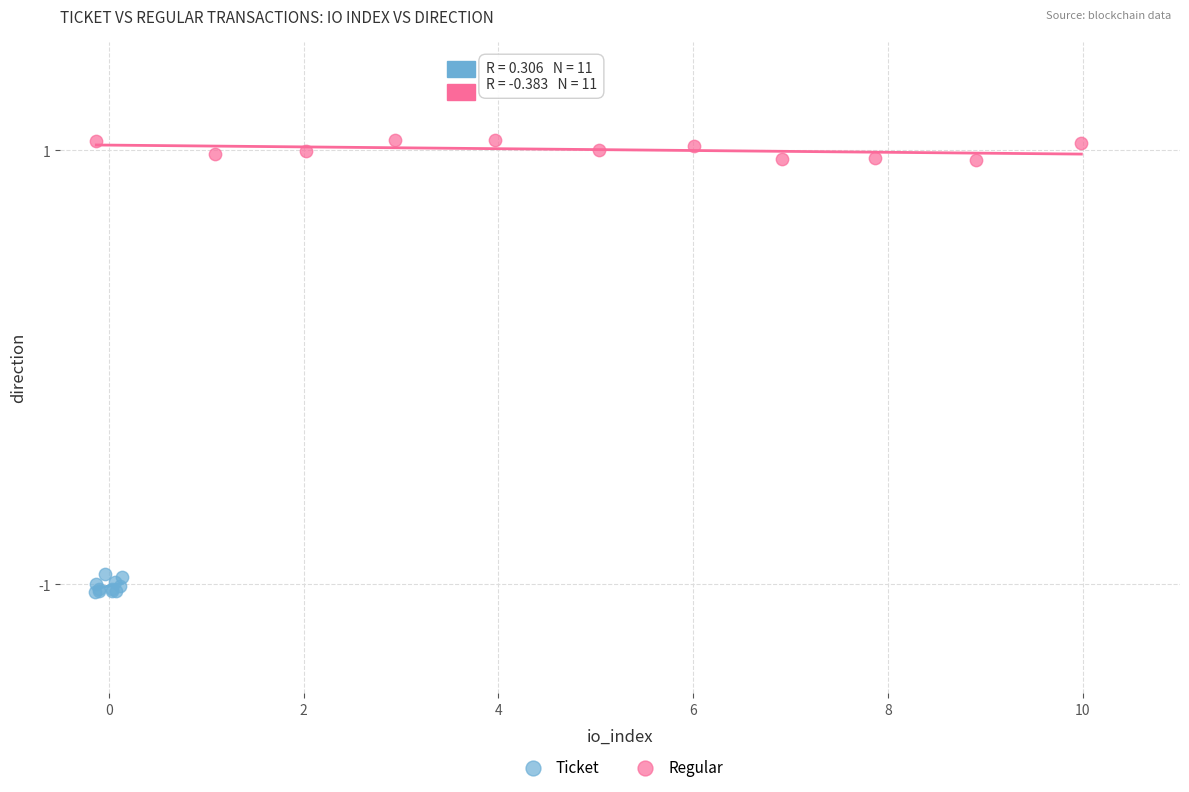

Which series contains the highest Y value?

Regular